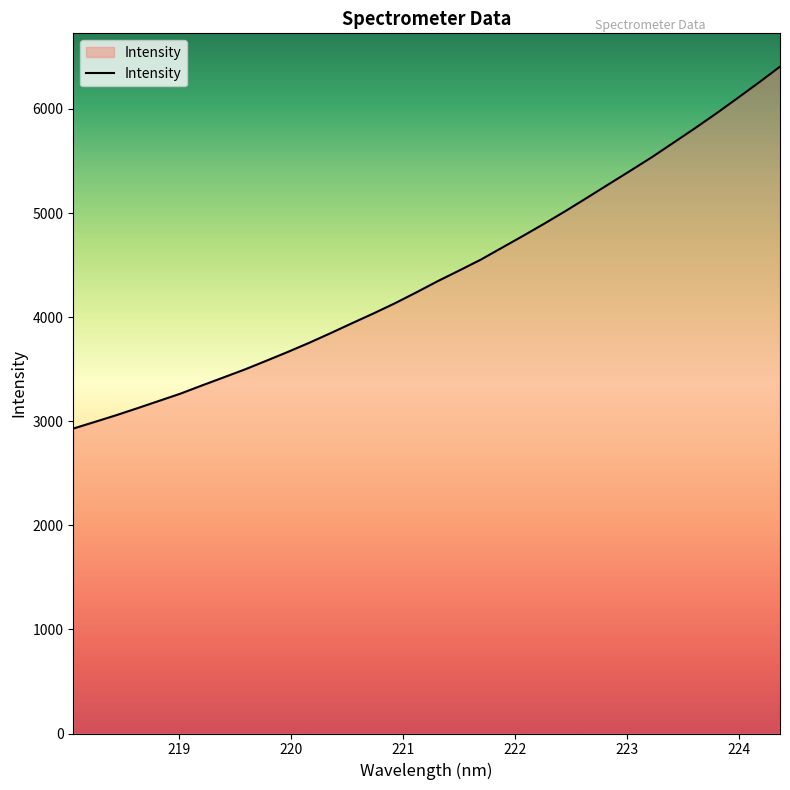

What is the smallest value displayed?

2929.2